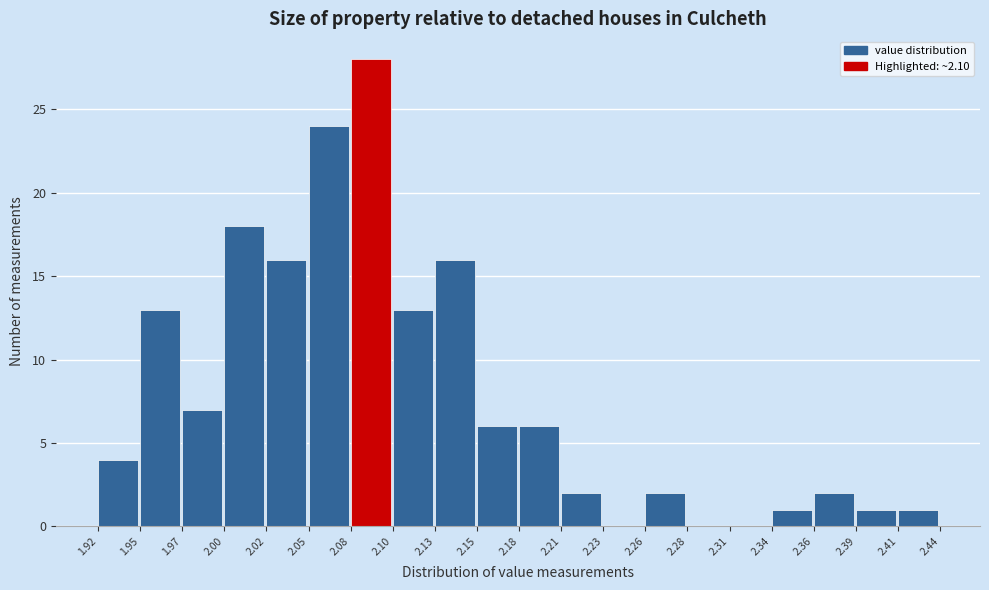

Reading left to right, transcribe this chart: for each bar, give the range it covers on the x-axis and its height. The values are not printed on the chart, so give them approximately, as read against the axis.

1.92 to 1.95: 4
1.95 to 1.97: 13
1.97 to 2.00: 7
2.00 to 2.02: 18
2.02 to 2.05: 16
2.05 to 2.08: 24
2.08 to 2.10: 28
2.10 to 2.13: 13
2.13 to 2.15: 16
2.15 to 2.18: 6
2.18 to 2.21: 6
2.21 to 2.23: 2
2.23 to 2.26: 0
2.26 to 2.28: 2
2.28 to 2.31: 0
2.31 to 2.34: 0
2.34 to 2.36: 1
2.36 to 2.39: 2
2.39 to 2.41: 1
2.41 to 2.44: 1